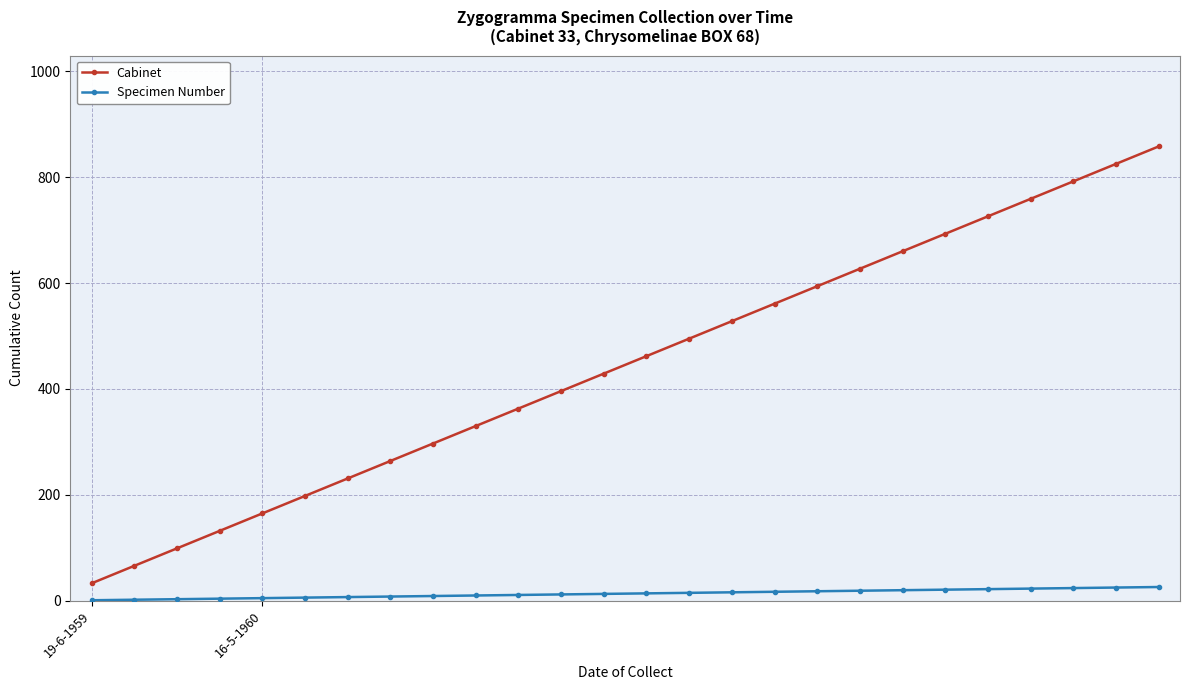

At how many categories does at least one series exceed 518?

11